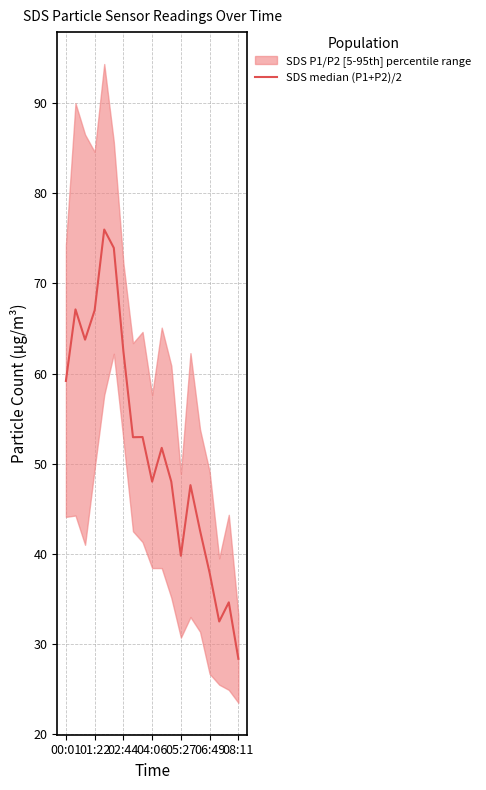

The value at 01:22 is 118.6. True or false?

False